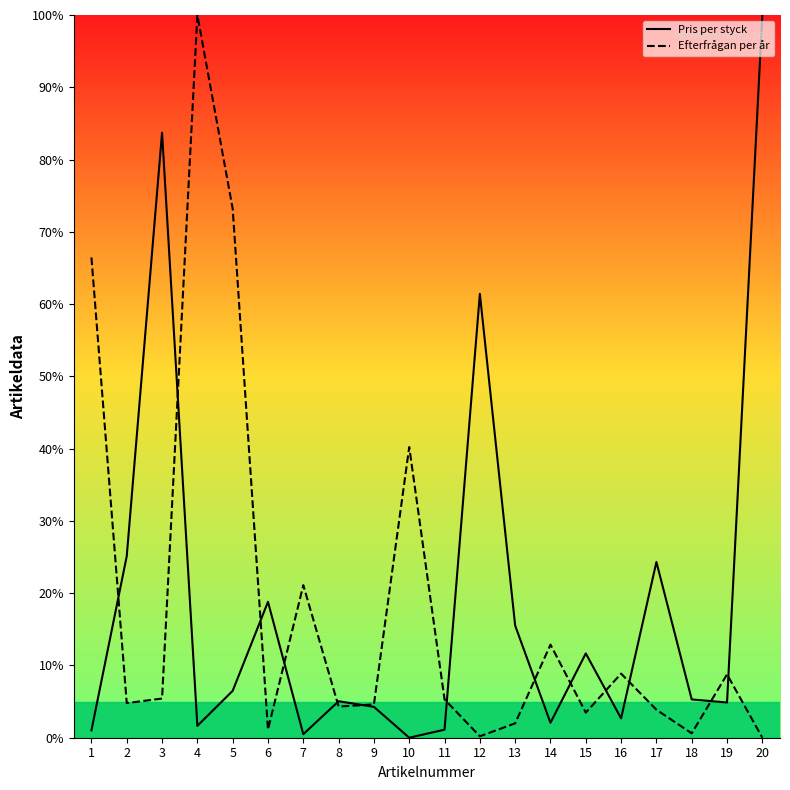

What value does the Efterfrågan per år series have at 11?

5.3